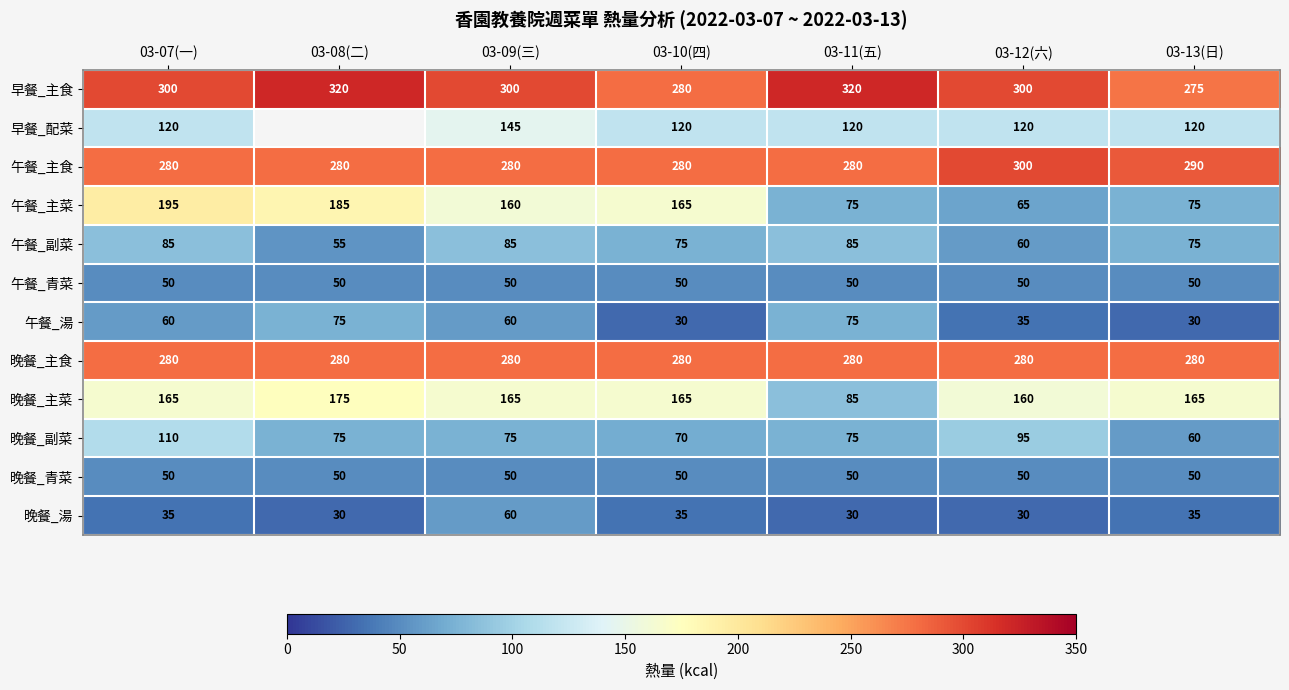

What is the total value across all series at 03-07(一)?

1730